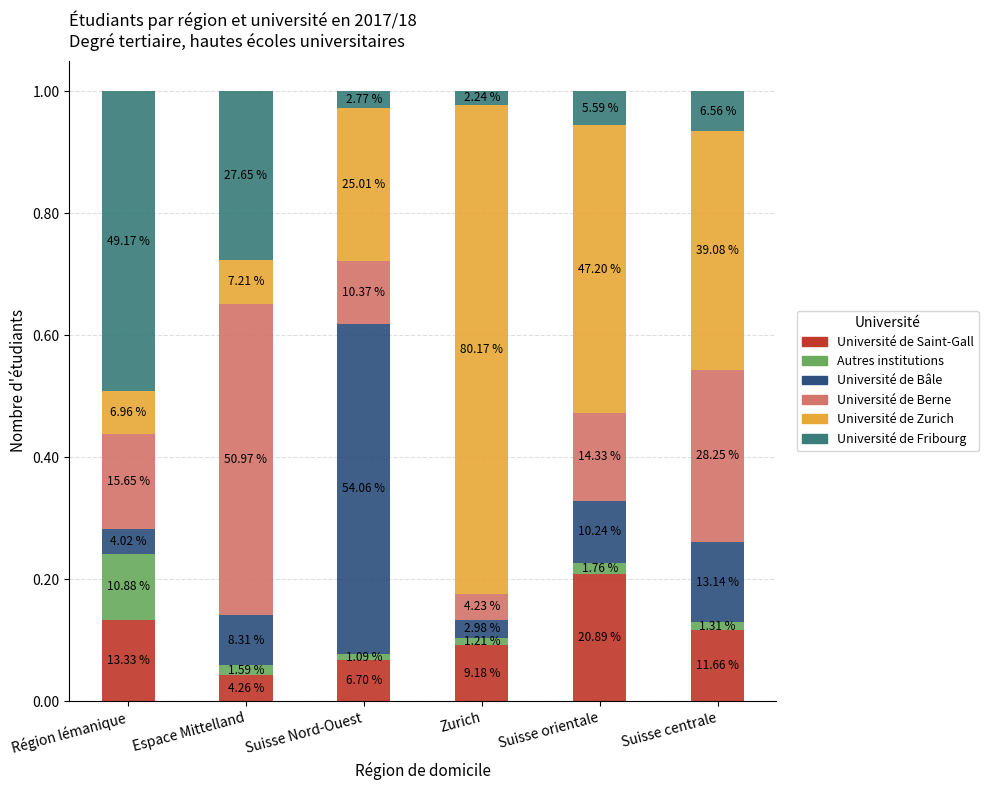

Are the bars horizontal?

No